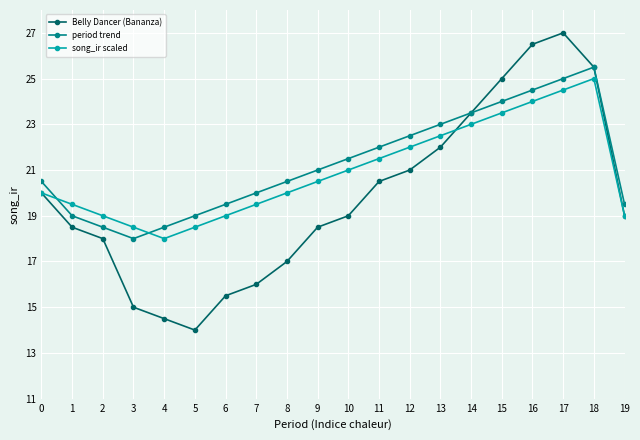

At which category does song_ir scaled reach its first local peak?

18